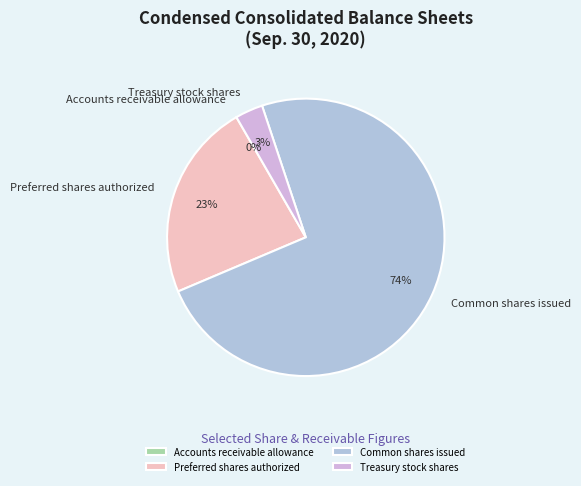

What percentage is the Preferred shares authorized slice, to the nearest percent?

23%